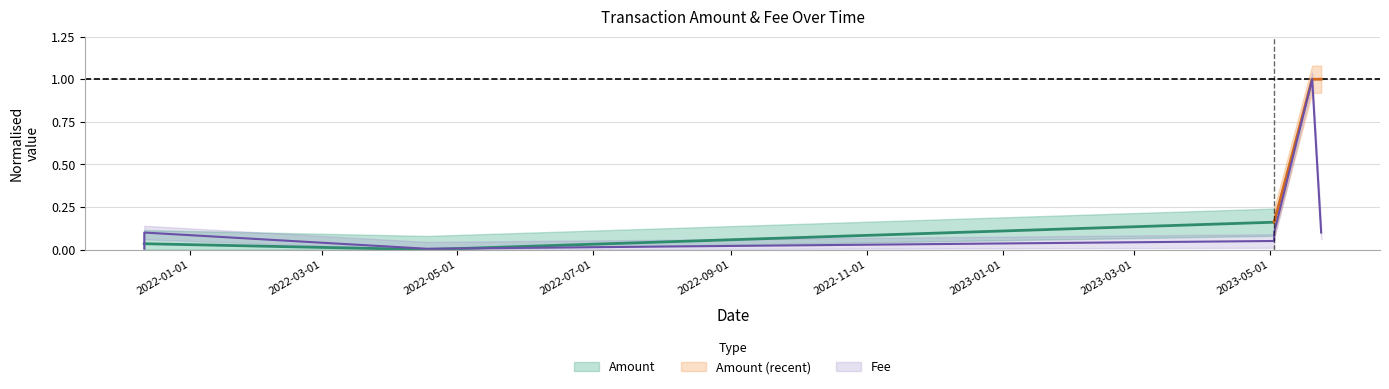

Reading left to right, what are all the values shown in this chart?

0.0	0.1	0.0	0.1	0.1	1.0	0.1